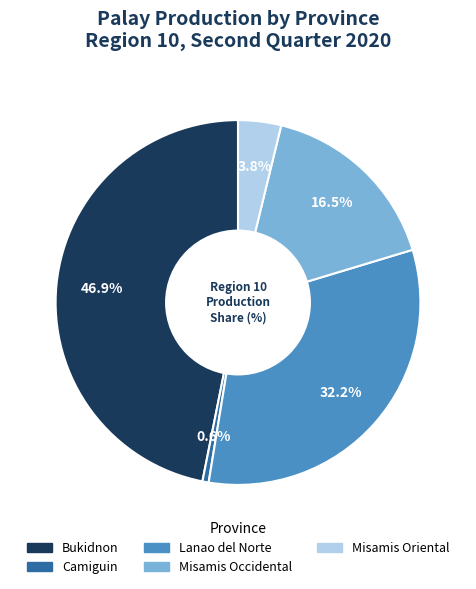

True or false: Misamis Oriental accounts for 11% of the total.

False